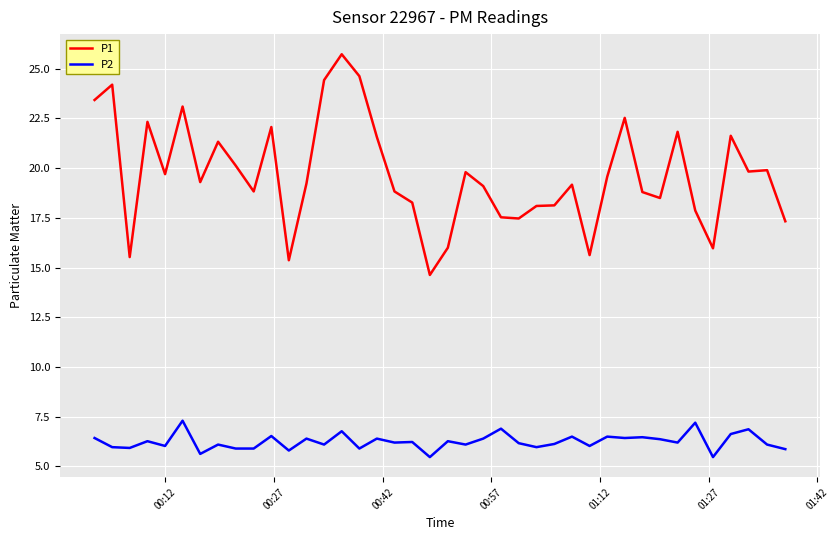

What is the difference between the maximum and minimum values in the P1 series?

11.1